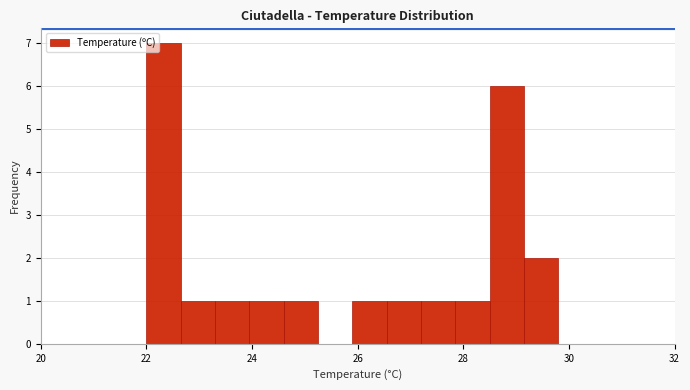

Read against the x-axis, roughly where is the centre of the tallest bar?

22.4